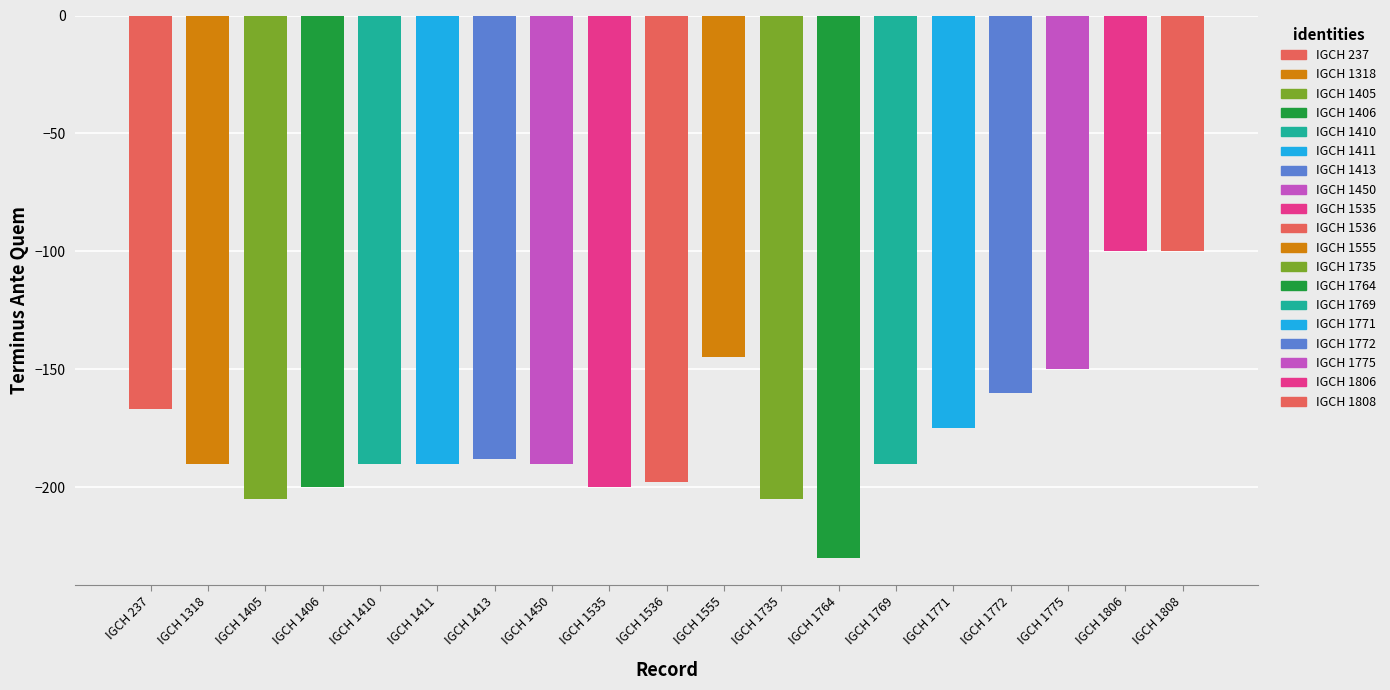

What is the sum of all values?

-3373